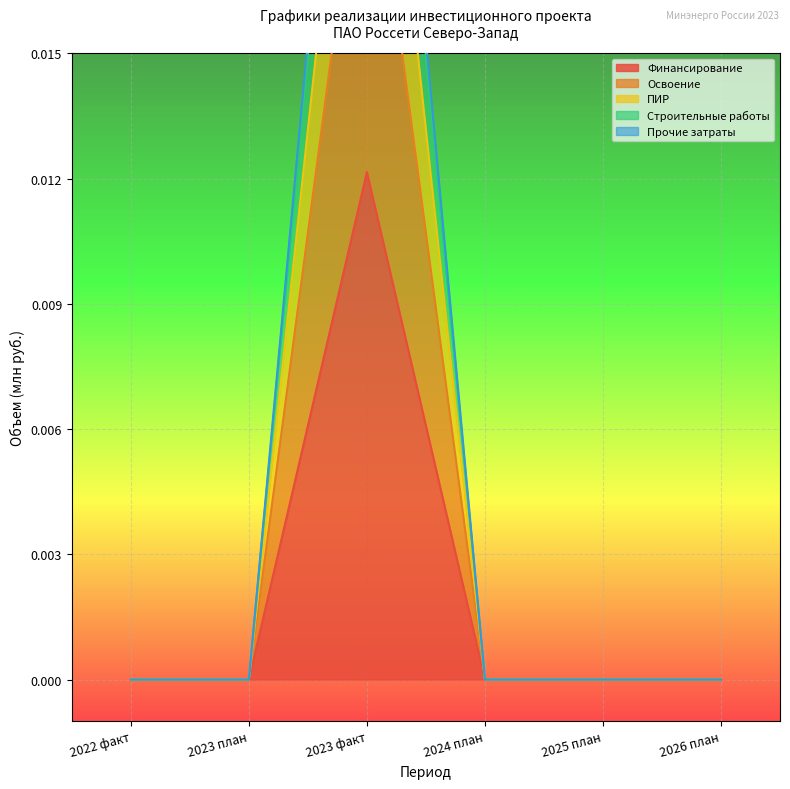

True or false: ПИР has a value of 0.0 at 2023 план.

True